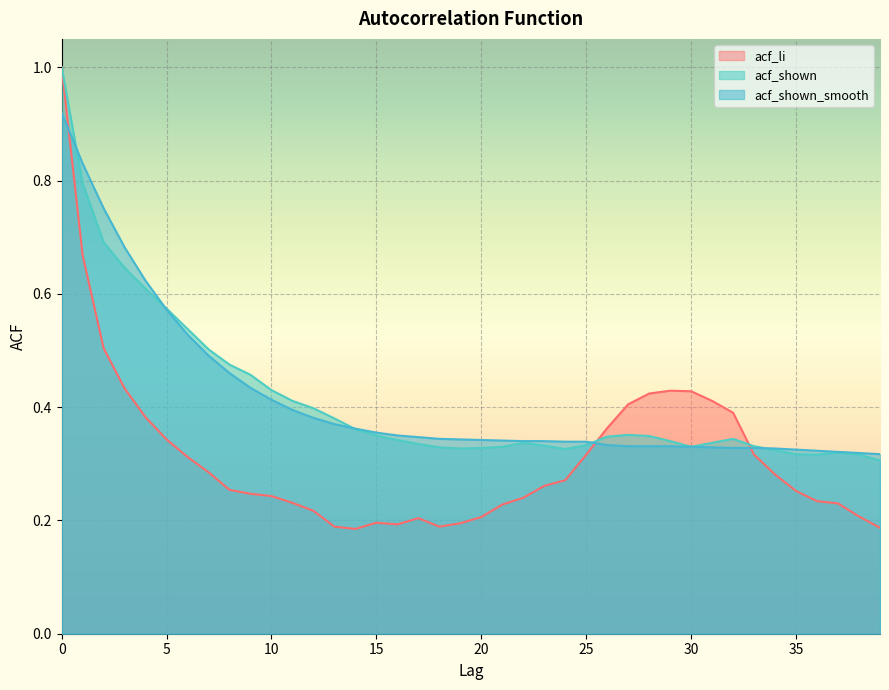

What are all the series names shown in the legend?

acf_li, acf_shown, acf_shown_smooth